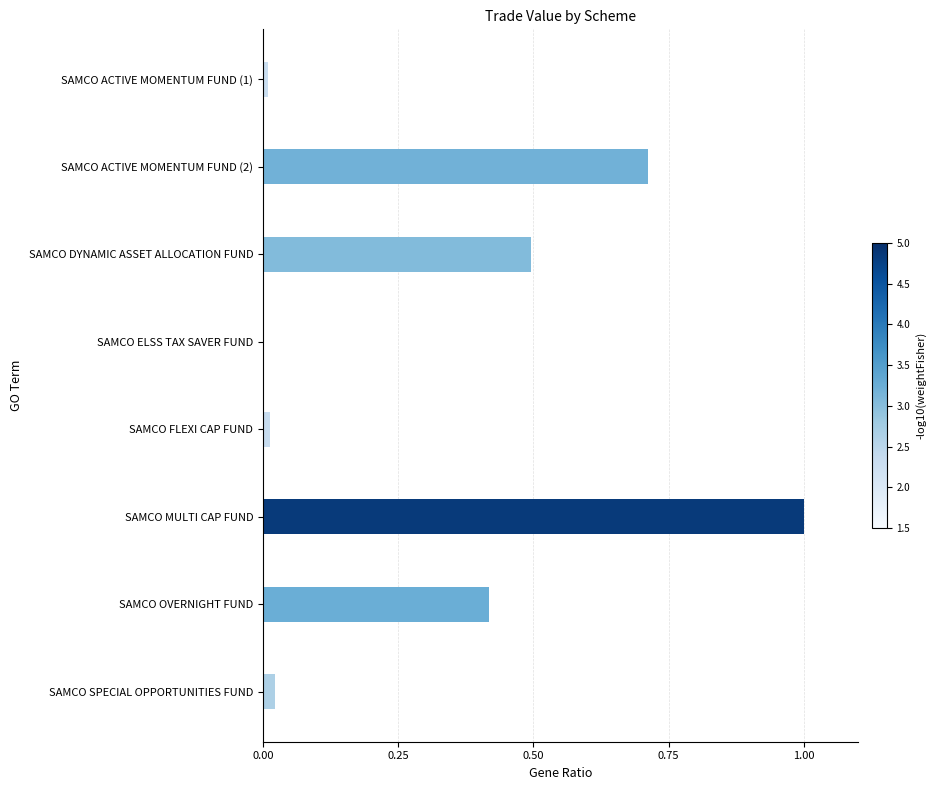

Between SAMCO SPECIAL OPPORTUNITIES FUND and SAMCO ACTIVE MOMENTUM FUND (2), which is larger?

SAMCO ACTIVE MOMENTUM FUND (2)